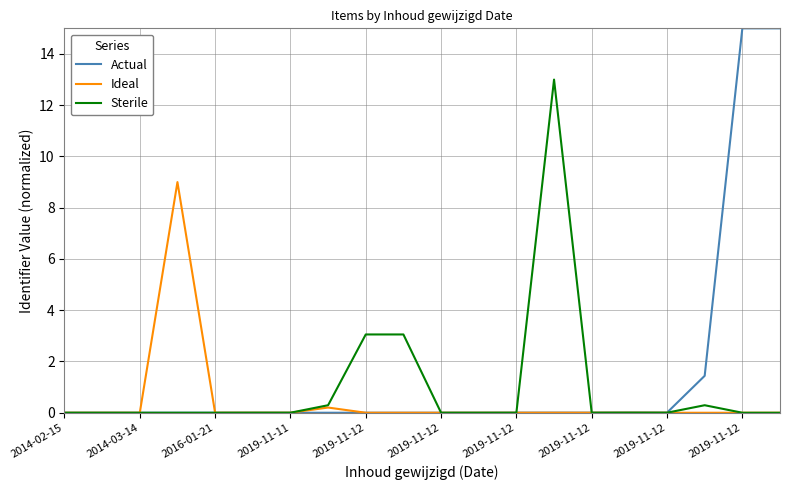

How many lines are shown in the chart?

3